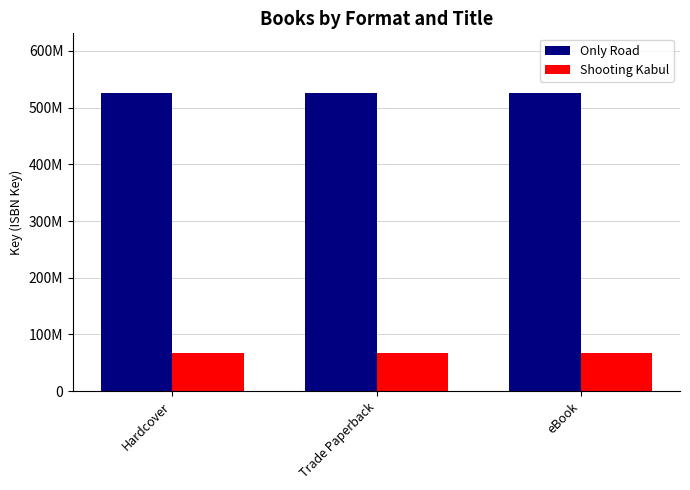

What is the smallest value displayed?

67342002